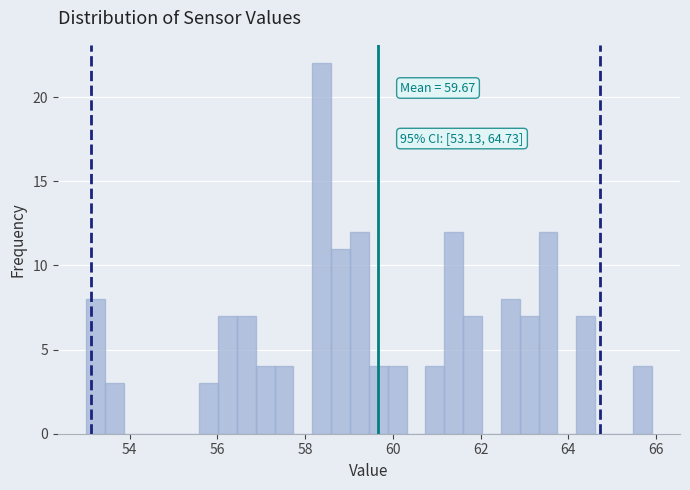

Read against the x-axis, roughly where is the centre of the tallest bar?

58.4